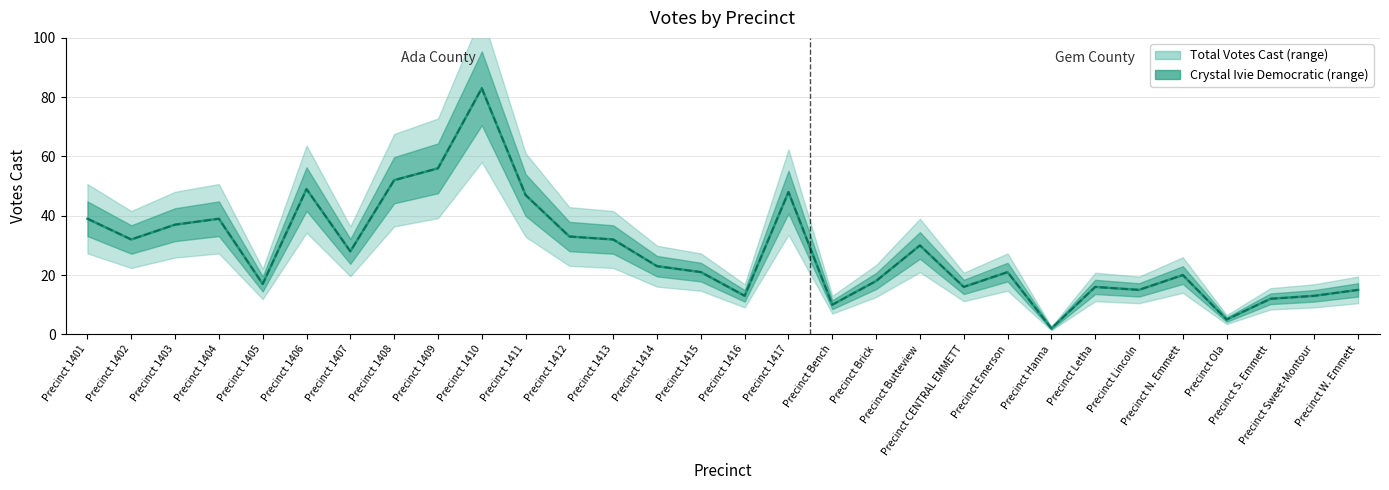

What is the maximum value shown in the chart?

83